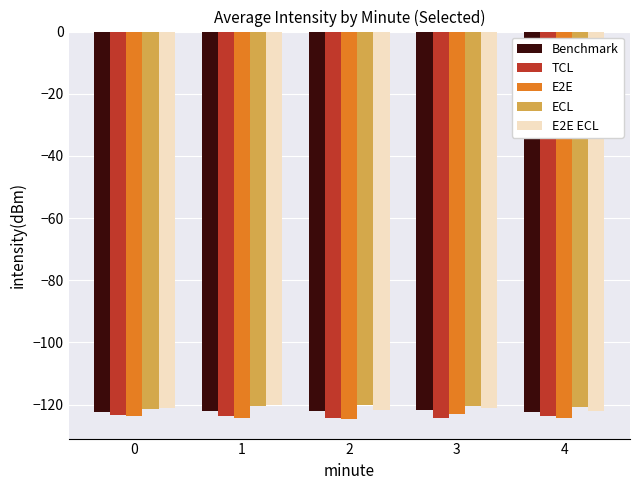

What is the minimum value for E2E ECL?

-122.2